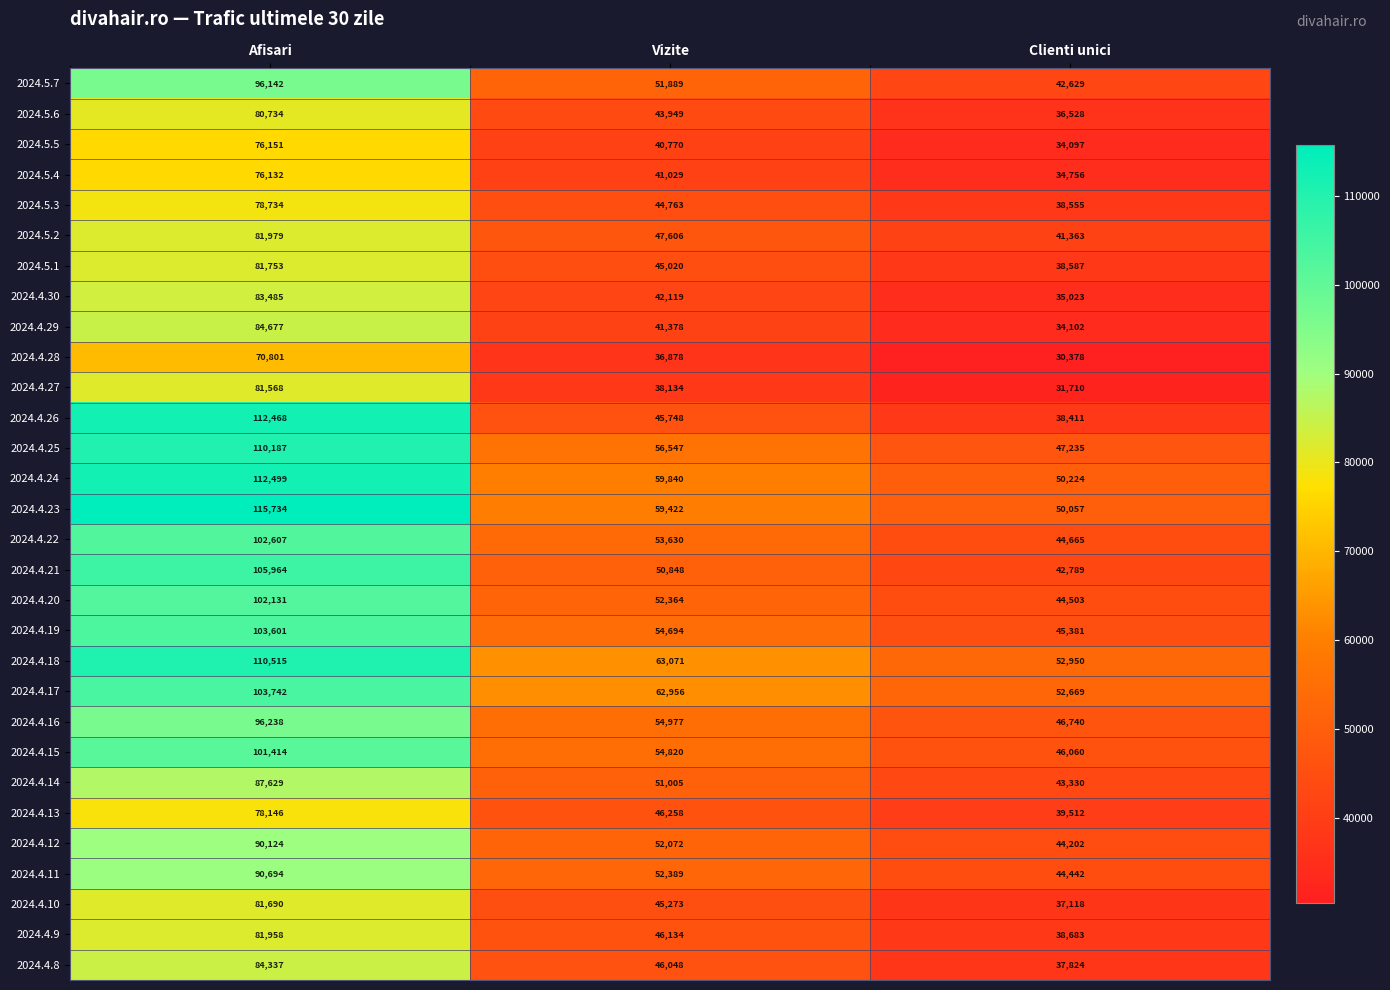

Is it true that 2024.4.29 equals 11648 at Clienti unici?

False